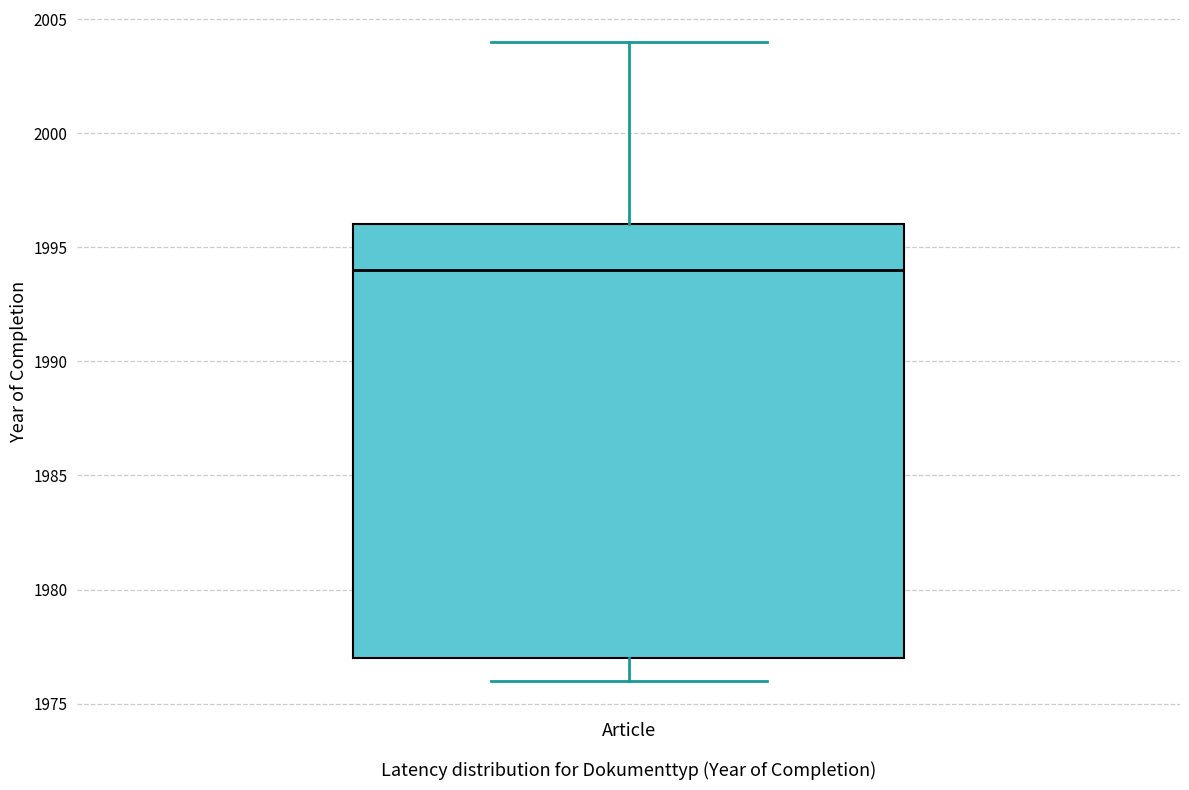

Transcribe this box plot: give where the median line is, the range the box spans, and where the two whiskers end, as read against the y-axis. The values are not printed on the chart, so give them approximately, as read against the axis.

median 1994, box 1977 to 1996, whiskers 1976 to 2004